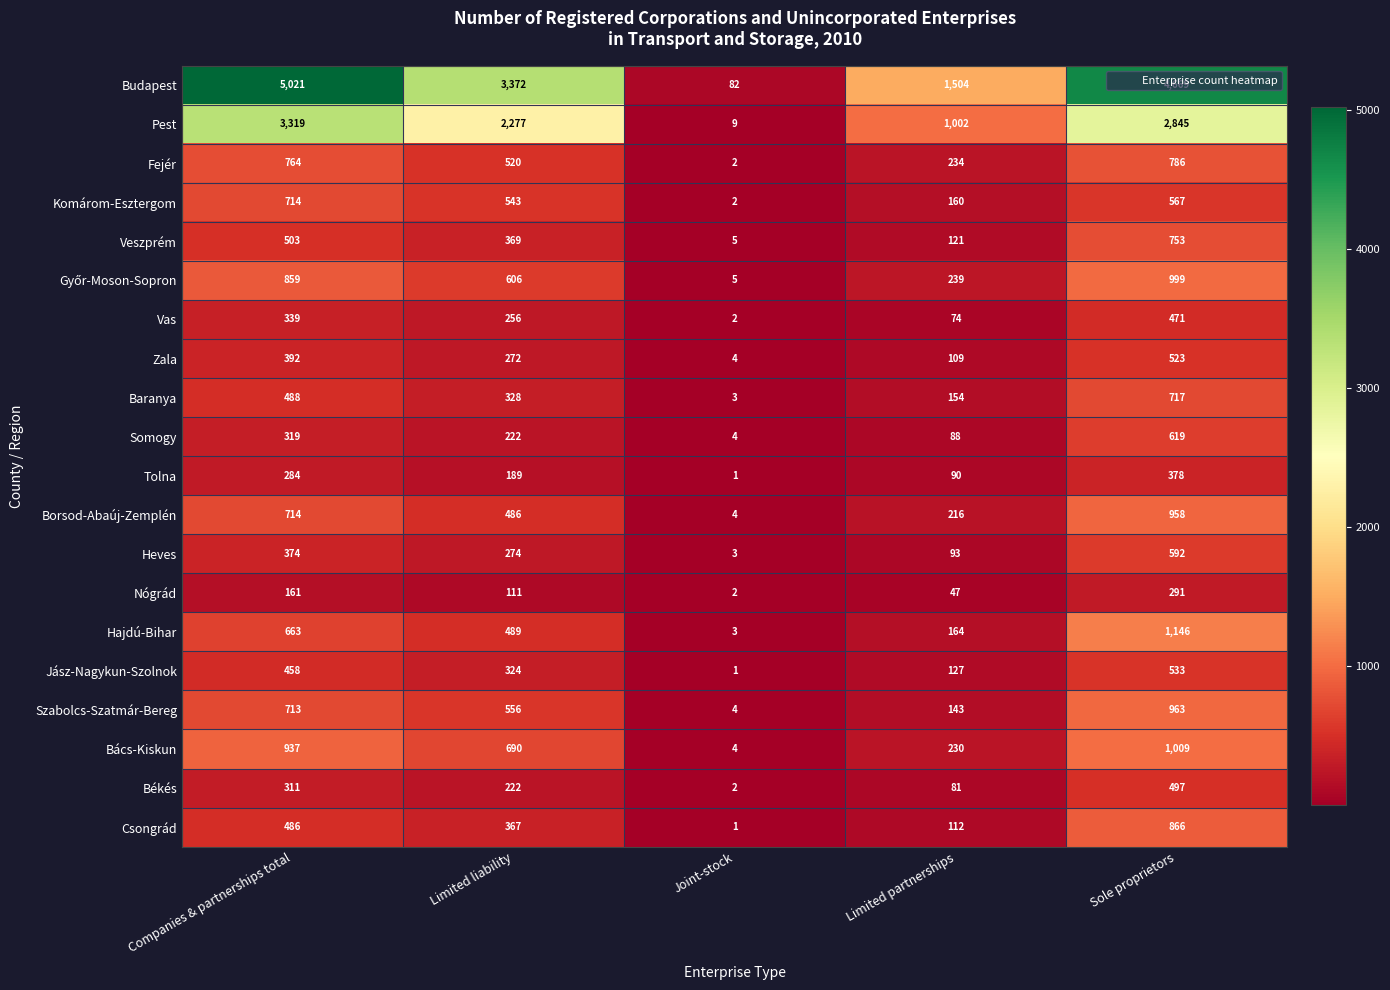

Rank the categories by Komárom-Esztergom value from highest to lowest.

Companies & partnerships total, Sole proprietors, Limited liability, Limited partnerships, Joint-stock